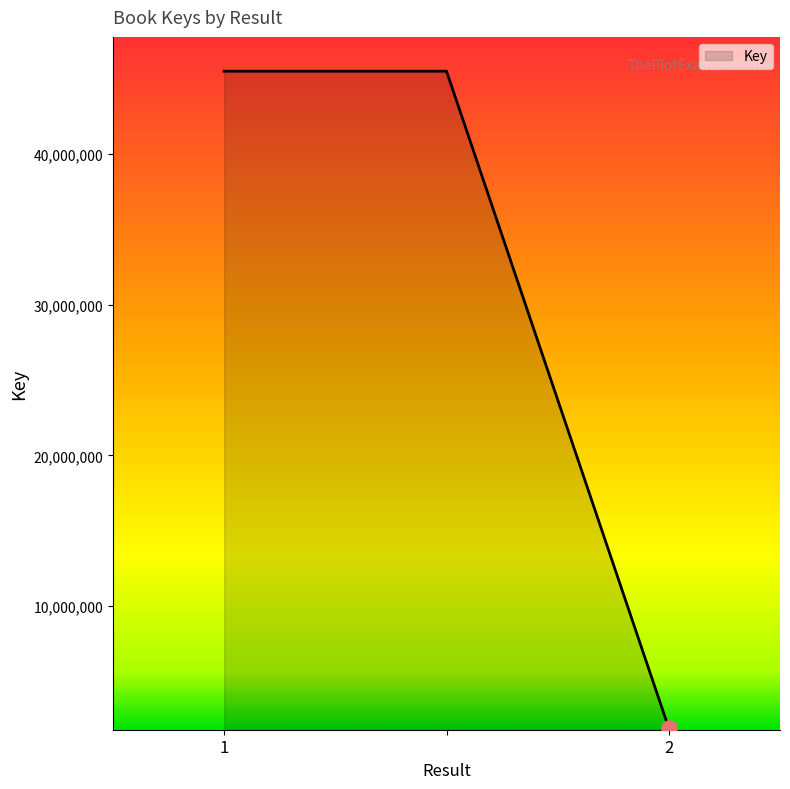

What is the sum of all values?

92873437